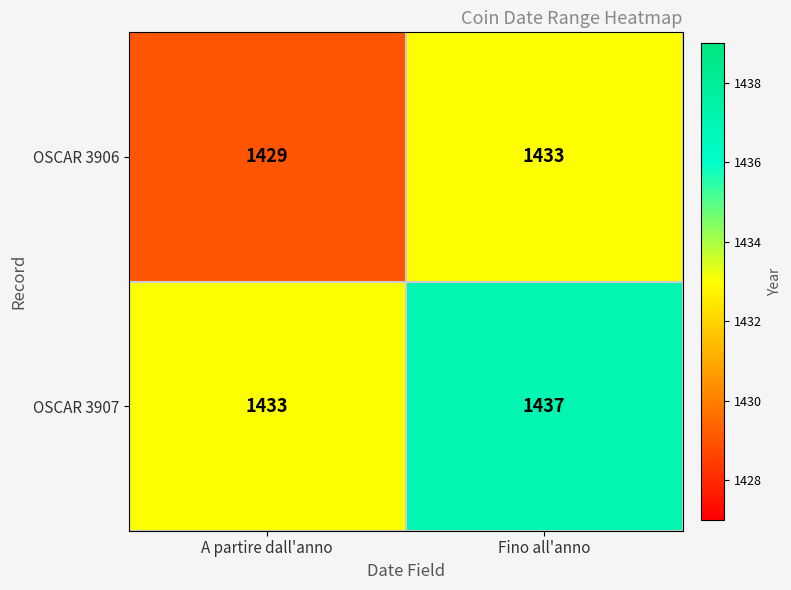

Rank the series at A partire dall'anno from lowest to highest value.

OSCAR 3906, OSCAR 3907